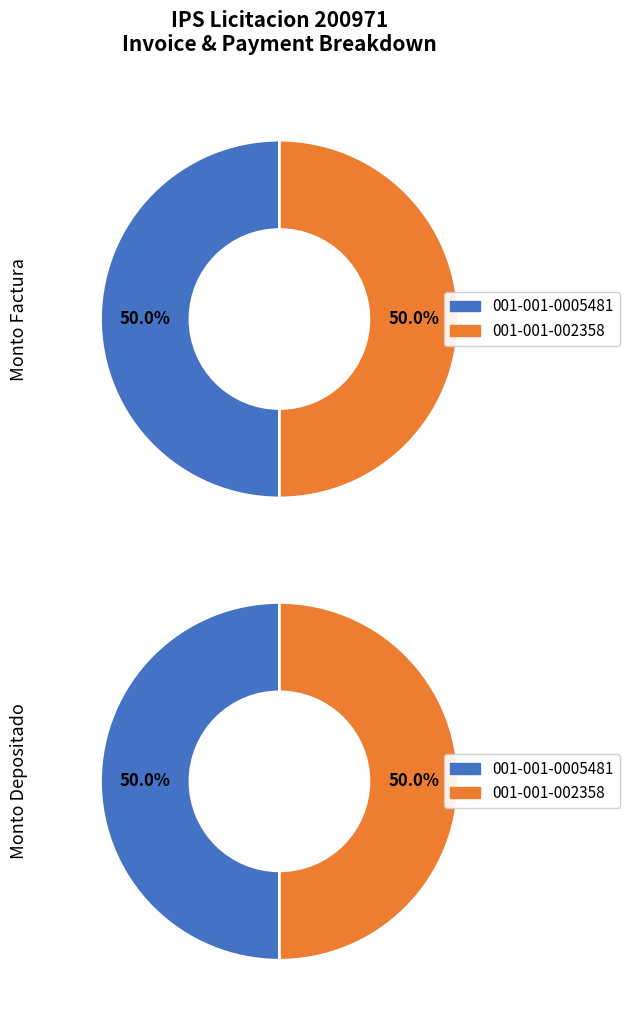

Is it true that 001-001-0005481 is 50% of the pie?

True